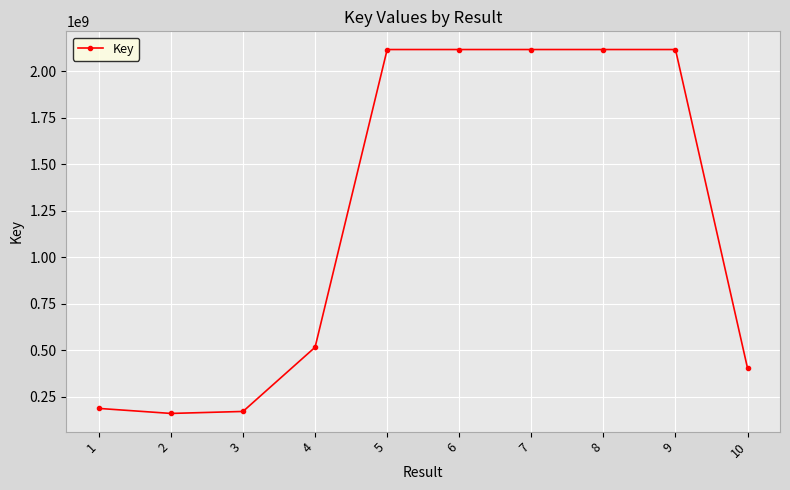

How many values are below 2117885151?

5